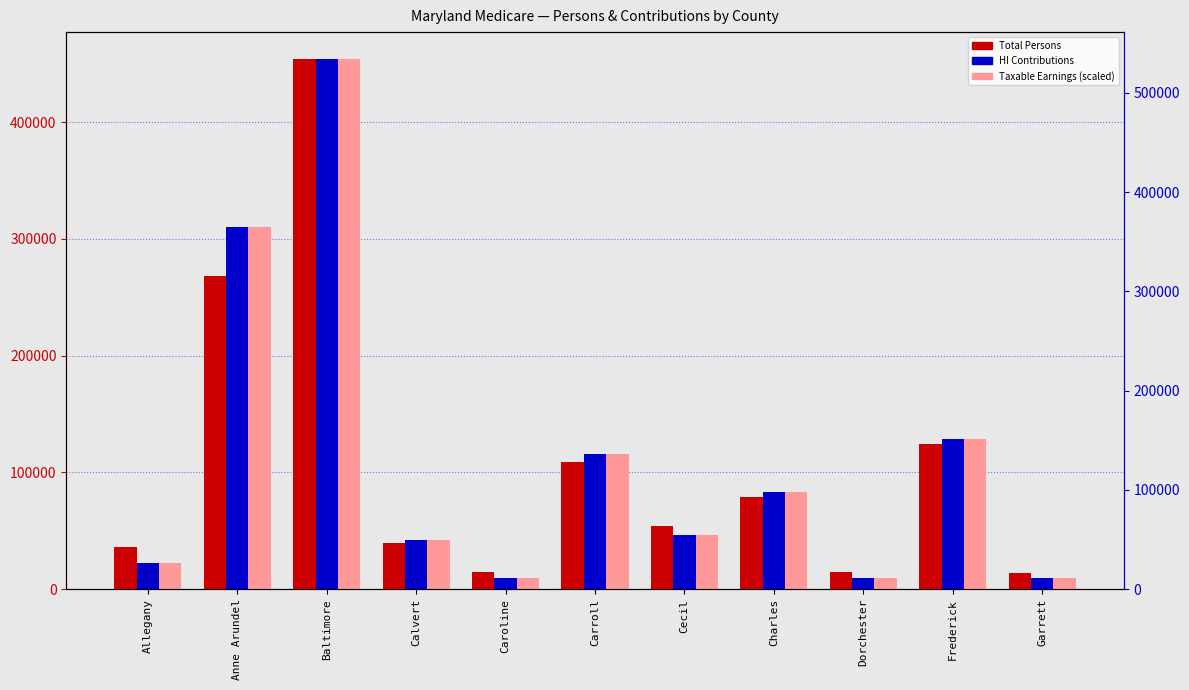

Does the chart contain stacked bars?

No